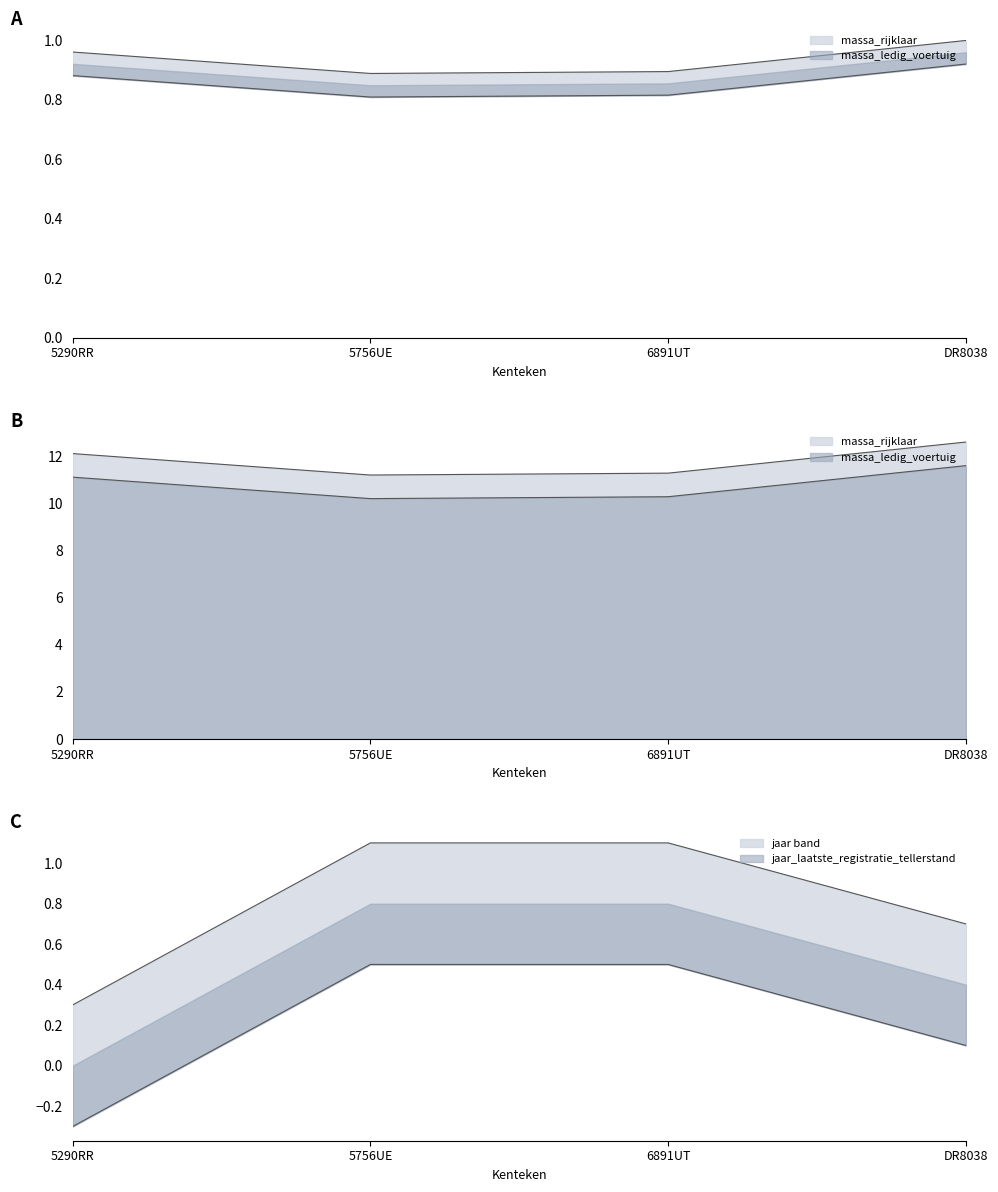

Rank the categories by massa_ledig_voertuig value from lowest to highest.

5756UE, 6891UT, 5290RR, DR8038